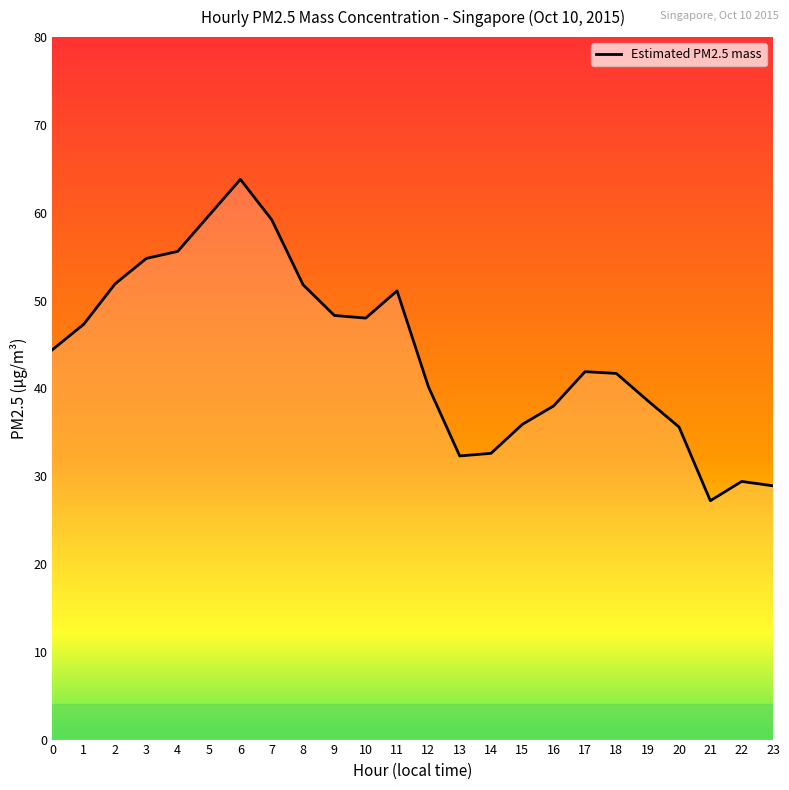

True or false: the data shows 31.5 at 2.

False